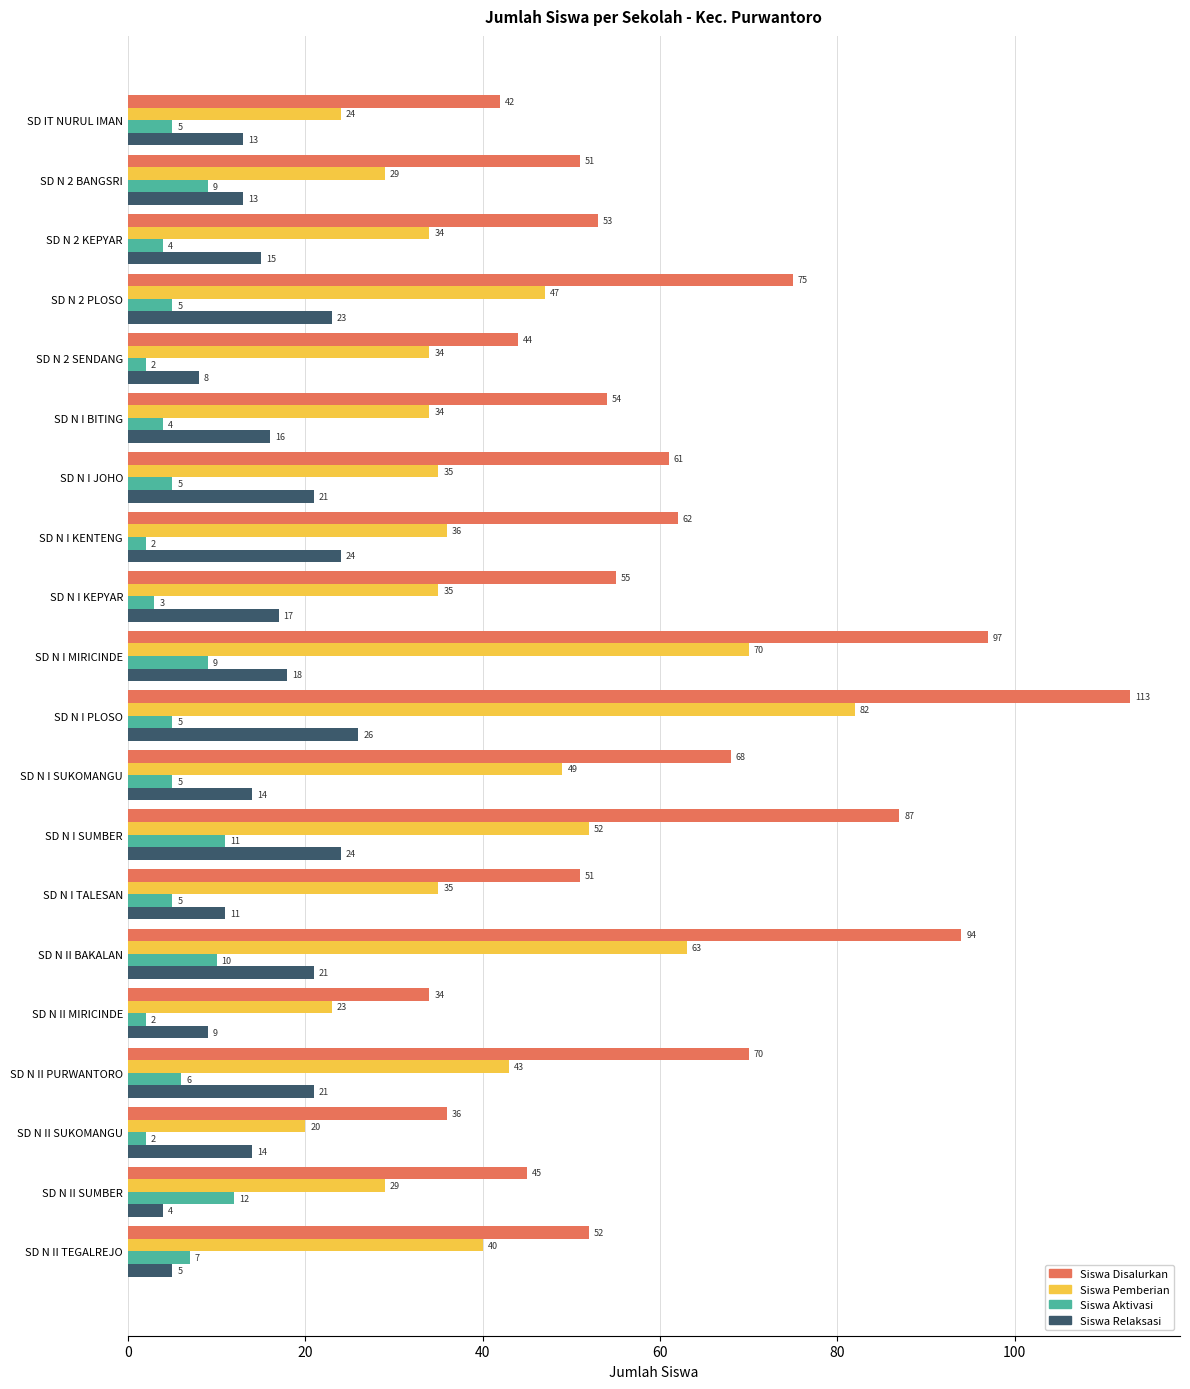

Count the number of categories in the chart.

20